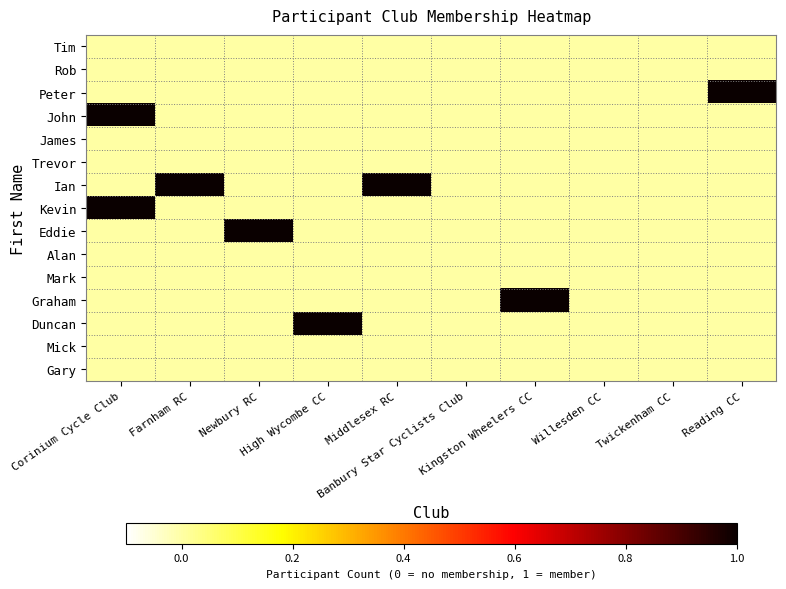

Which series has the largest total across all categories?

Ian